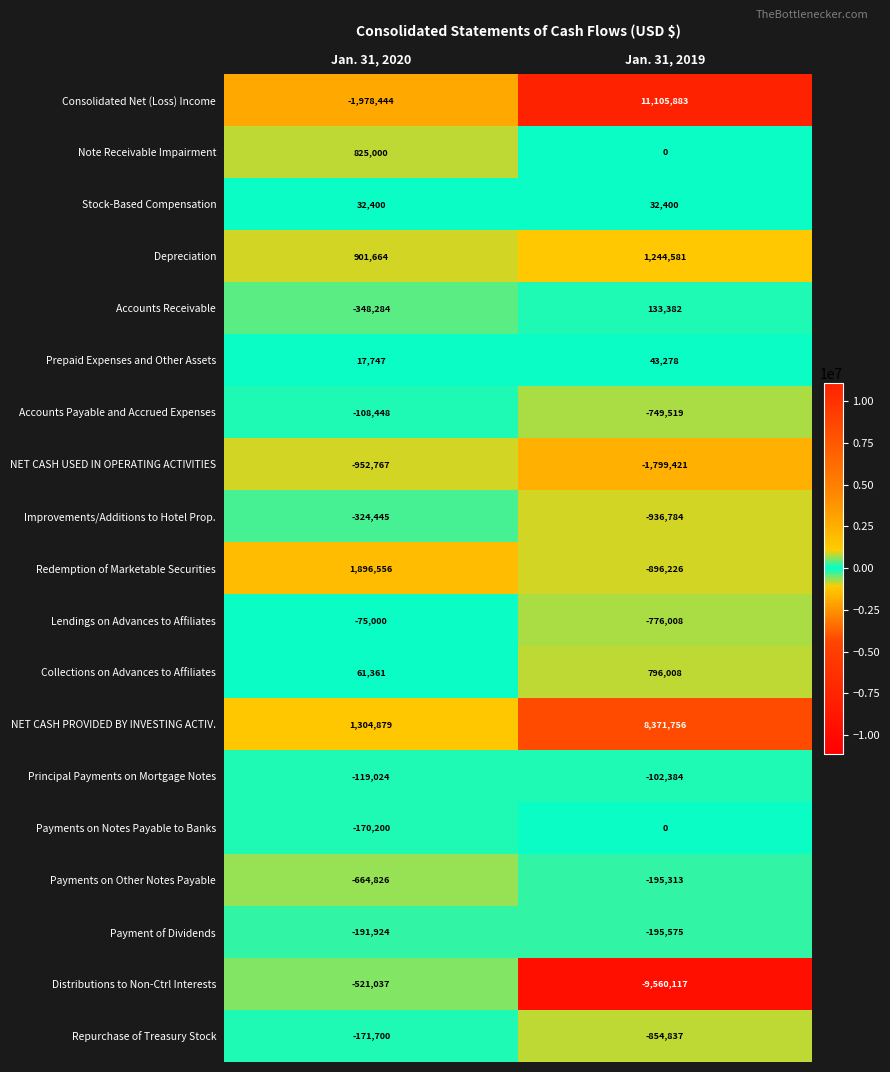

Is the value of Redemption of Marketable Securities at Jan. 31, 2020 greater than the value of Accounts Receivable at Jan. 31, 2019?

Yes